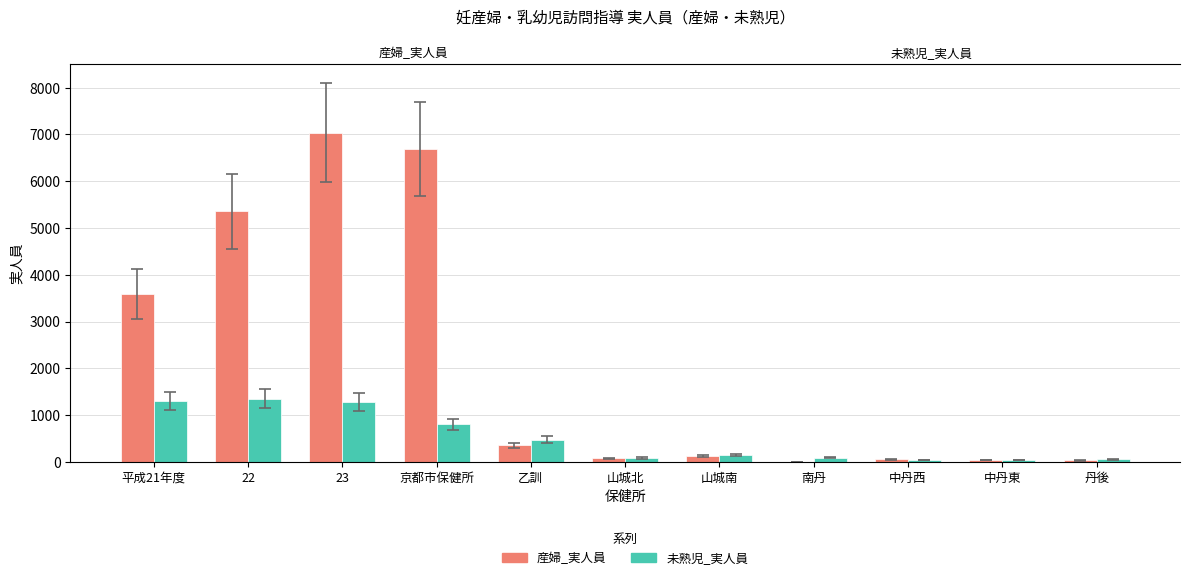

The 産婦_実人員 series shows 54 at 中丹西. True or false?

True